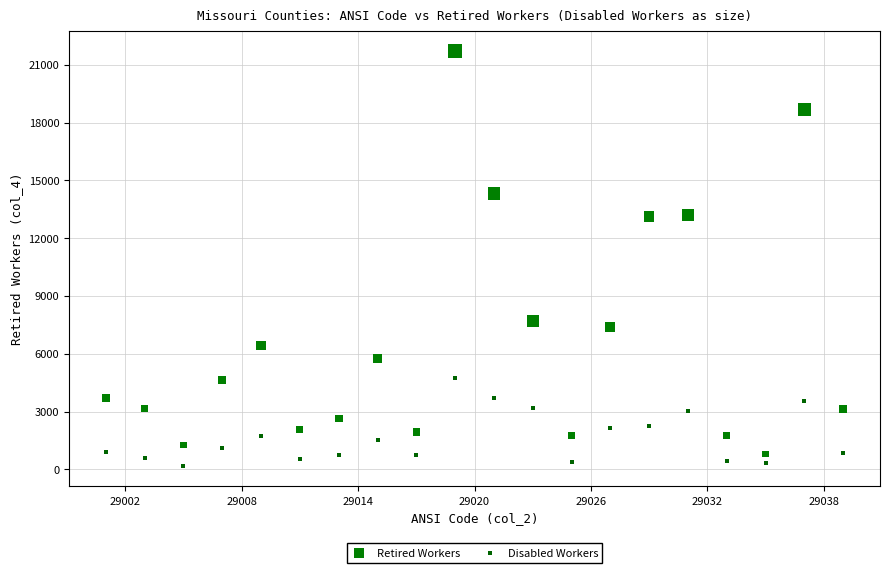

Which series has the largest Y range (max minus min)?

Retired Workers